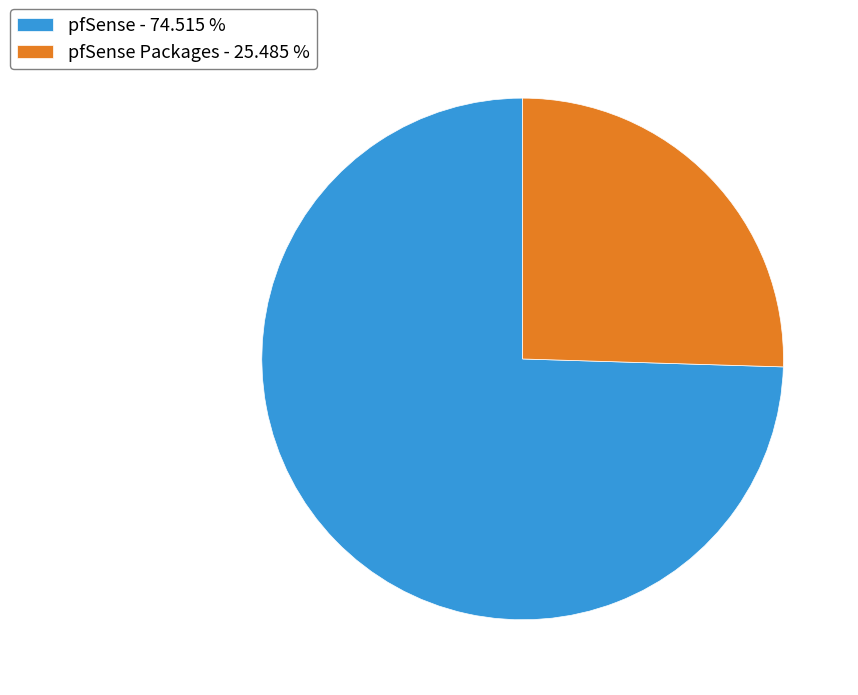

Which has a higher value, pfSense - 74.515 % or pfSense Packages - 25.485 %?

pfSense - 74.515 %